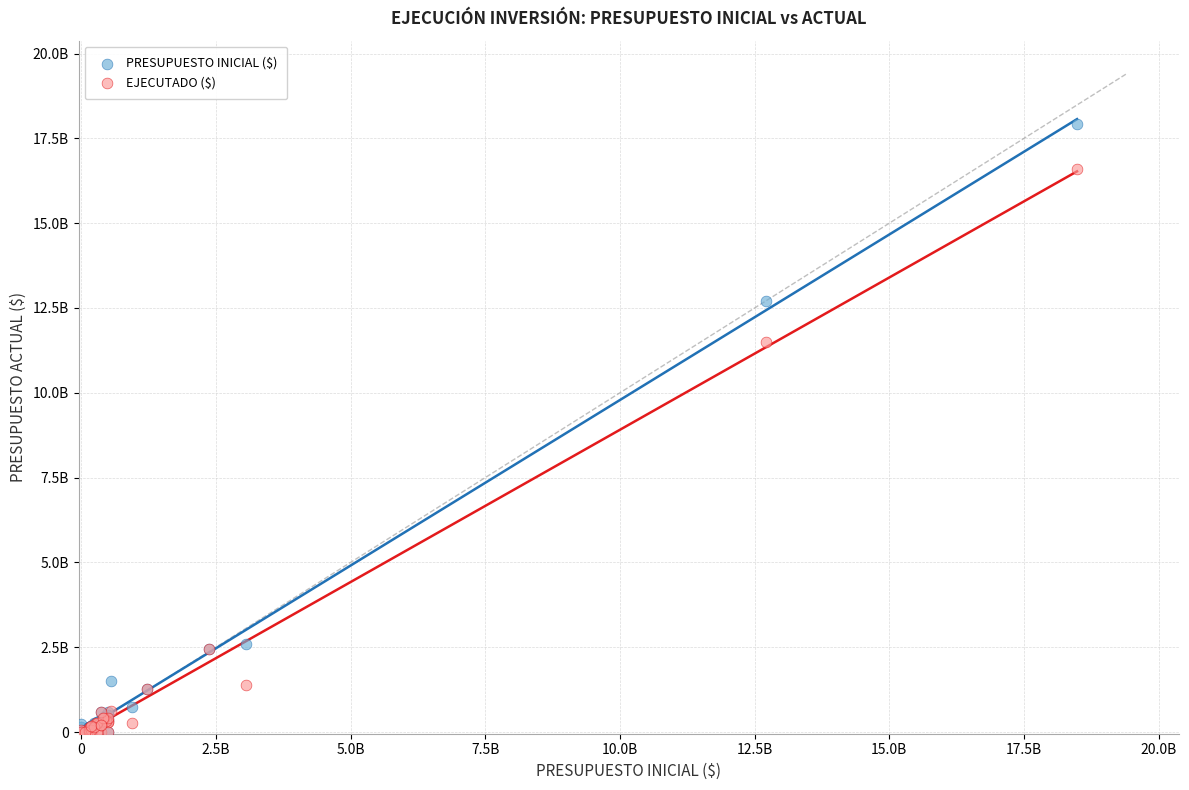

Which series has the largest Y range (max minus min)?

PRESUPUESTO INICIAL ($)